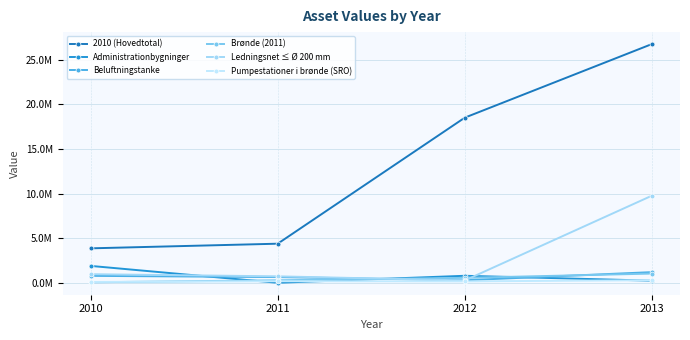

Rank the categories by 2010 (Hovedtotal) value from lowest to highest.

2010, 2011, 2012, 2013